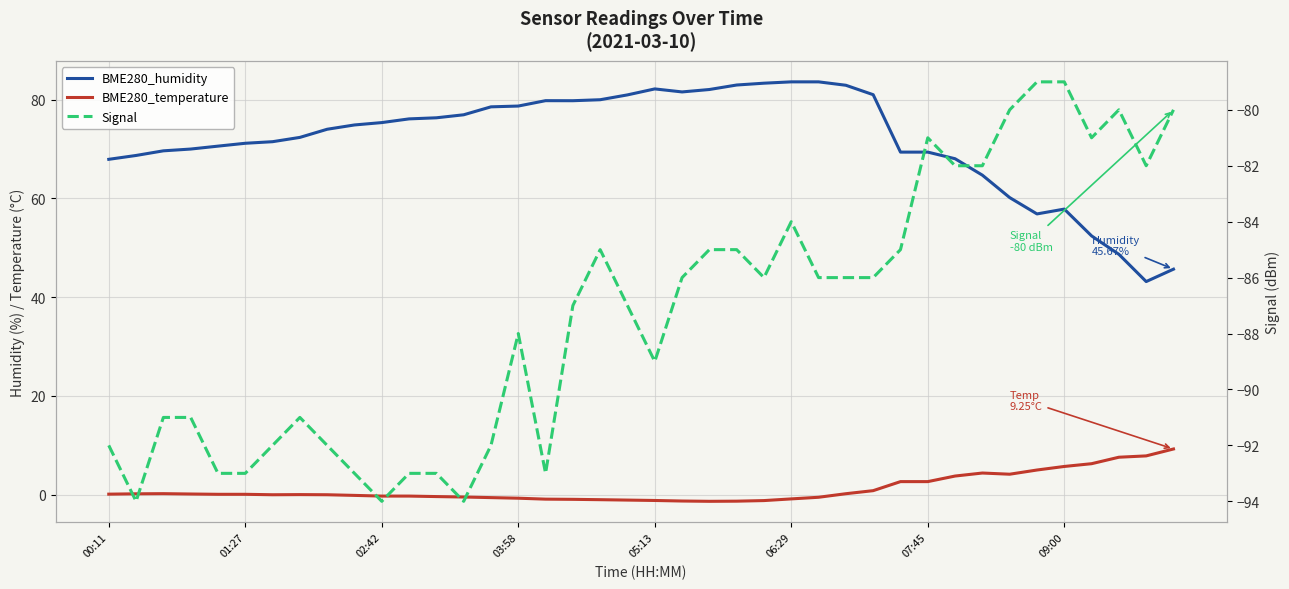

In BME280_temperature, how many points are lower than both neighbors (excluding endpoints)?

3